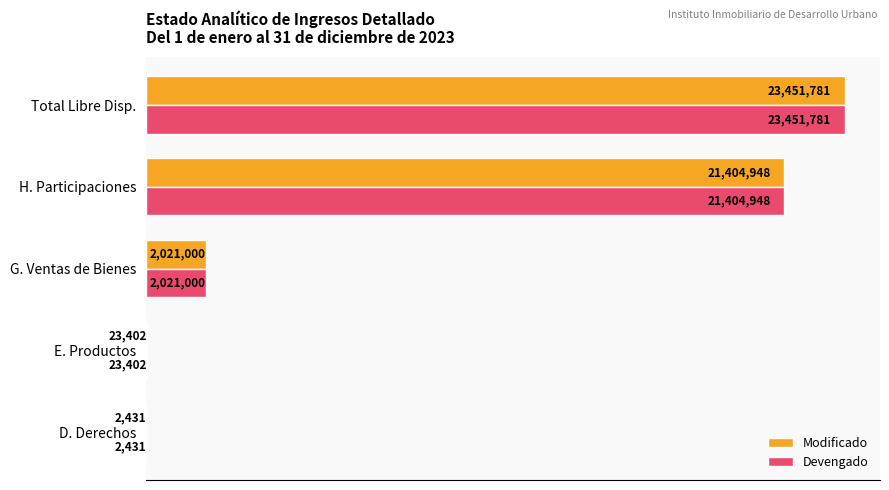

What are all the series names shown in the legend?

Modificado, Devengado